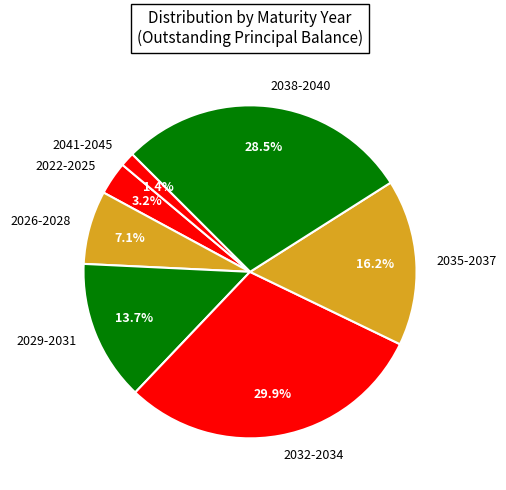

Is 2026-2028 the majority of the pie?

No